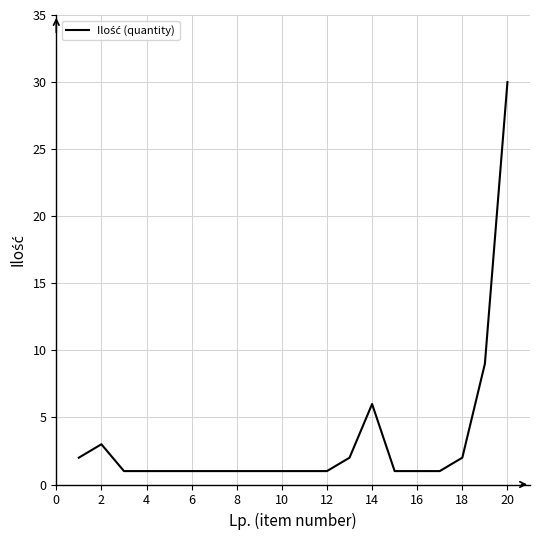

How many lines are shown in the chart?

1